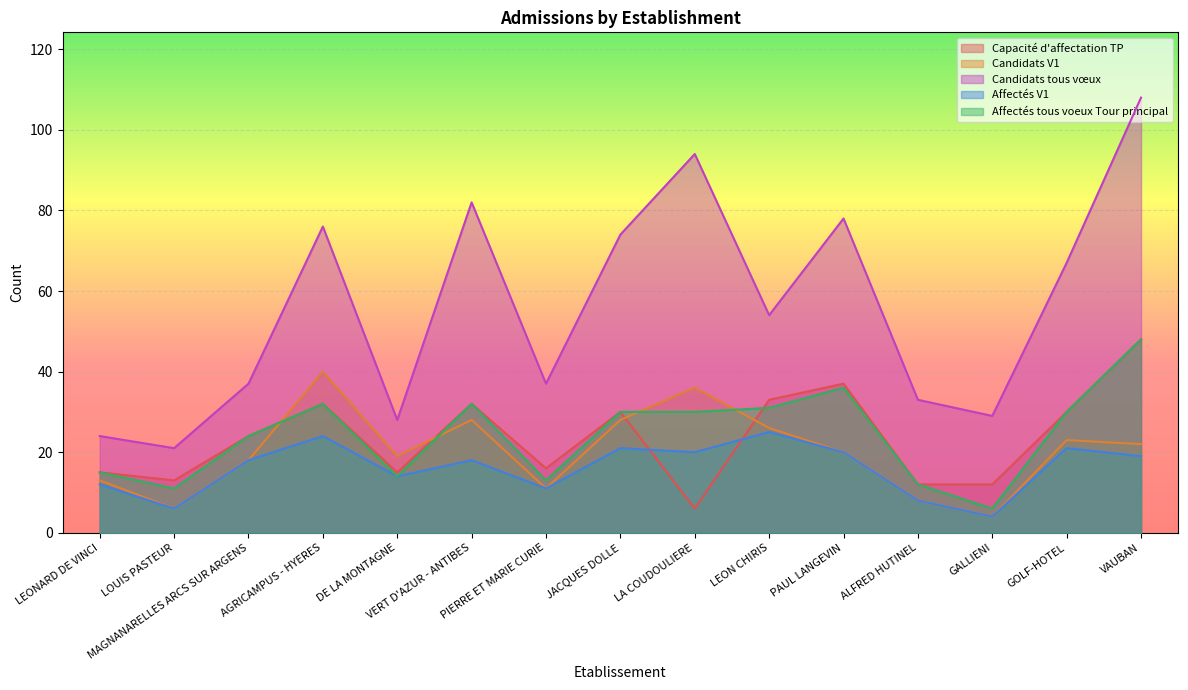

Is it true that Candidats tous vœux equals 16 at PIERRE ET MARIE CURIE?

False